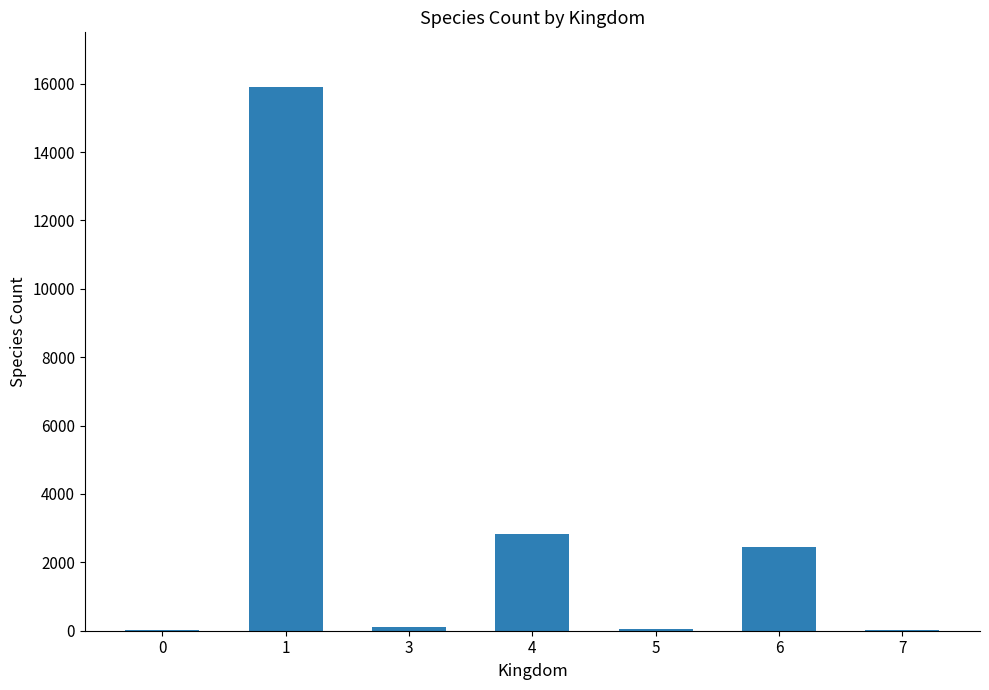

What is the sum of the values at 5 and 0?

69